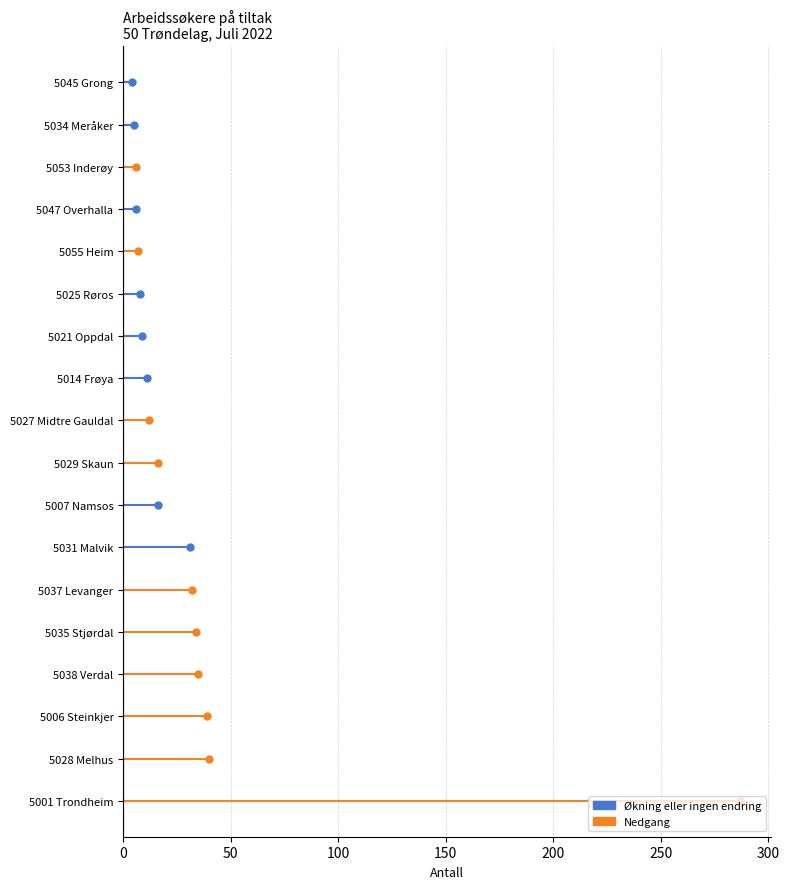

The Positive series shows 29 at 0. True or false?

False